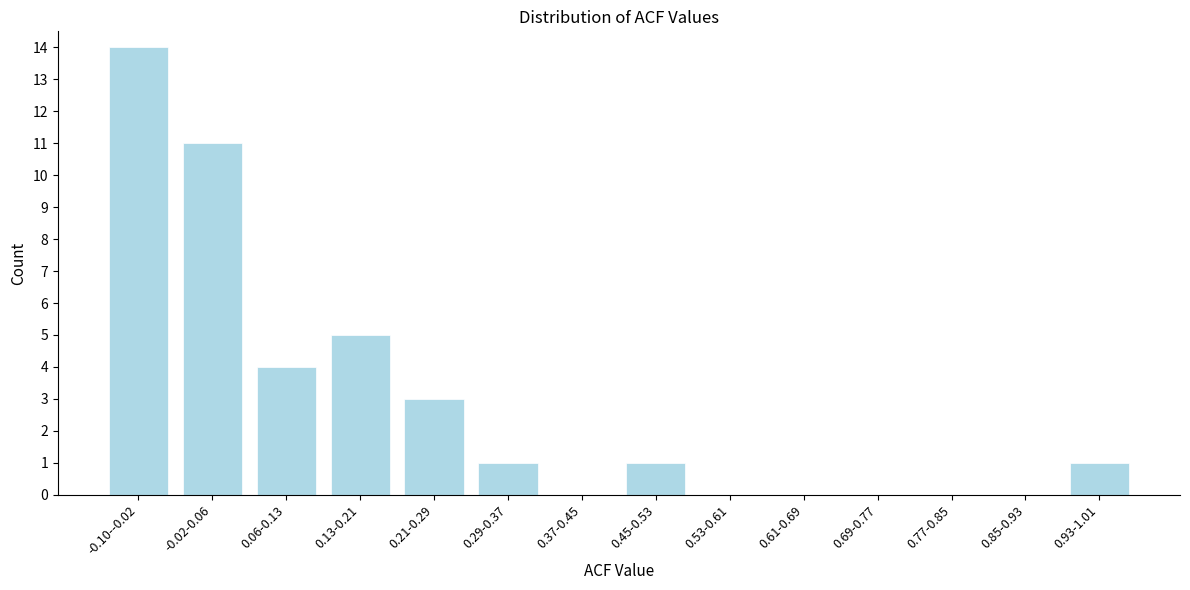

Reading right to left, what are all the values shown in this chart?

0.93-1.01=1	0.85-0.93=0	0.77-0.85=0	0.69-0.77=0	0.61-0.69=0	0.53-0.61=0	0.45-0.53=1	0.37-0.45=0	0.29-0.37=1	0.21-0.29=3	0.13-0.21=5	0.06-0.13=4	-0.02-0.06=11	-0.10--0.02=14